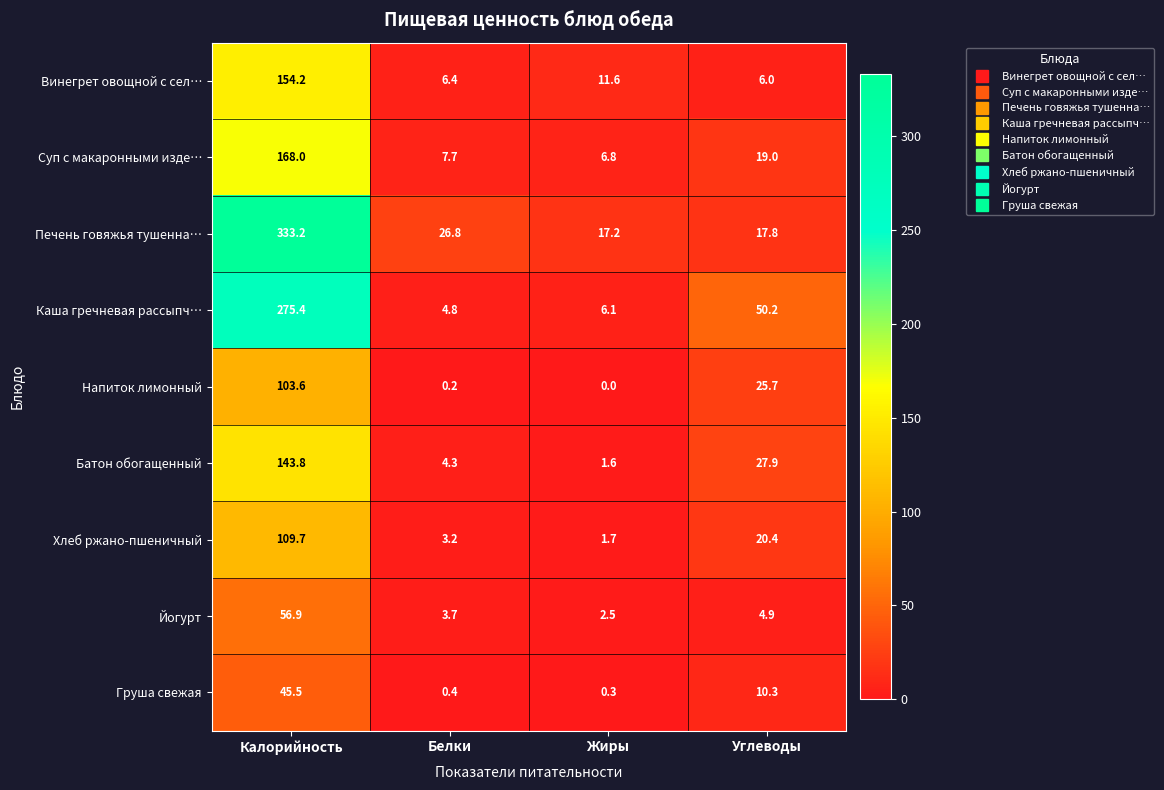

What is the difference between the maximum and minimum values in the Груша свежая series?

45.2